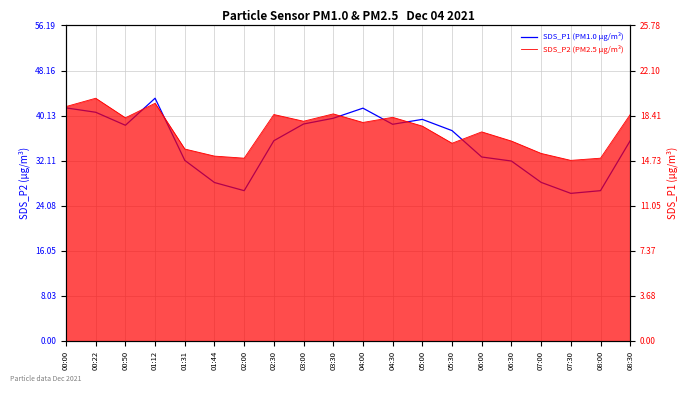

Between 03:00 and 04:00, which is larger?

04:00